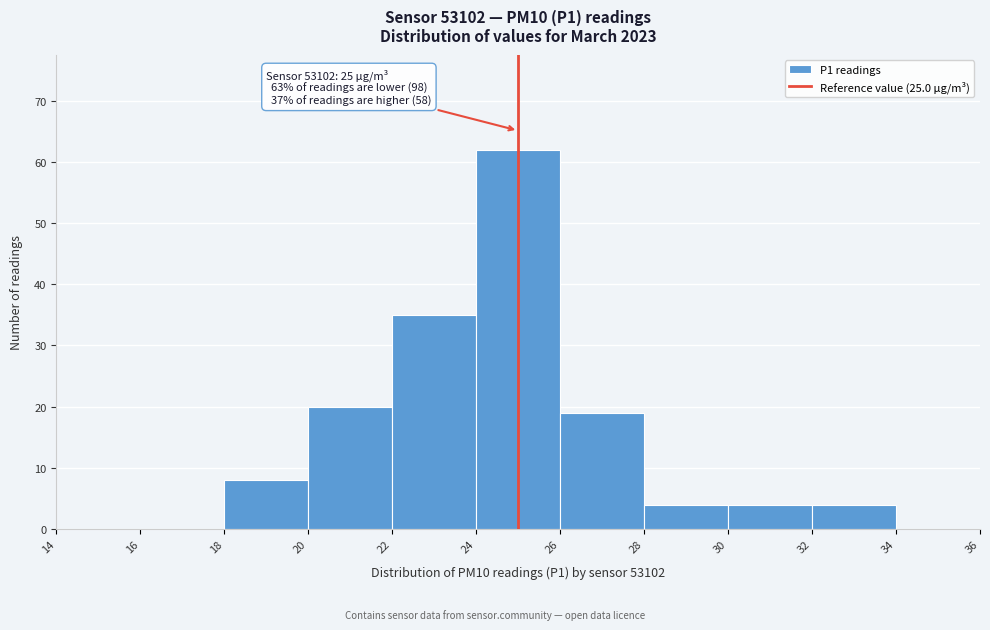

Over which range of the x-axis is the bar tallest?

24 to 26